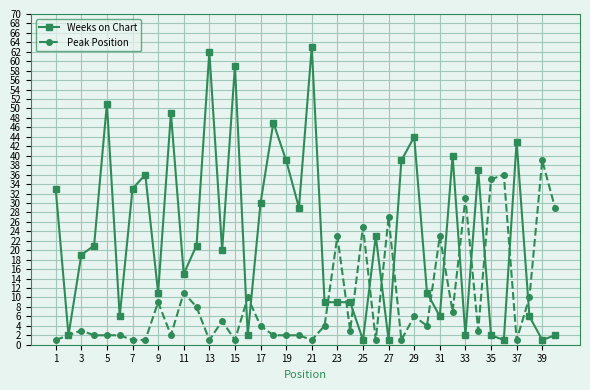

True or false: Weeks on Chart has more than 1 points higher than both neighbors.

True